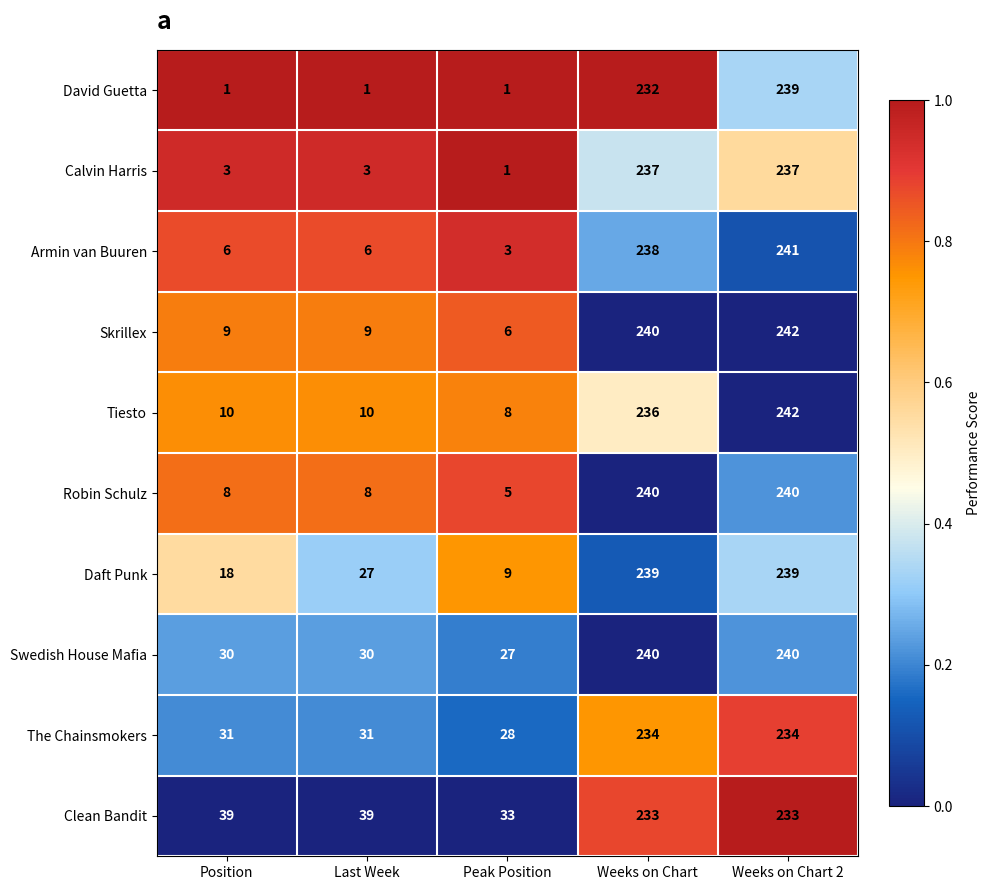

What is the average value of the Calvin Harris series?

96